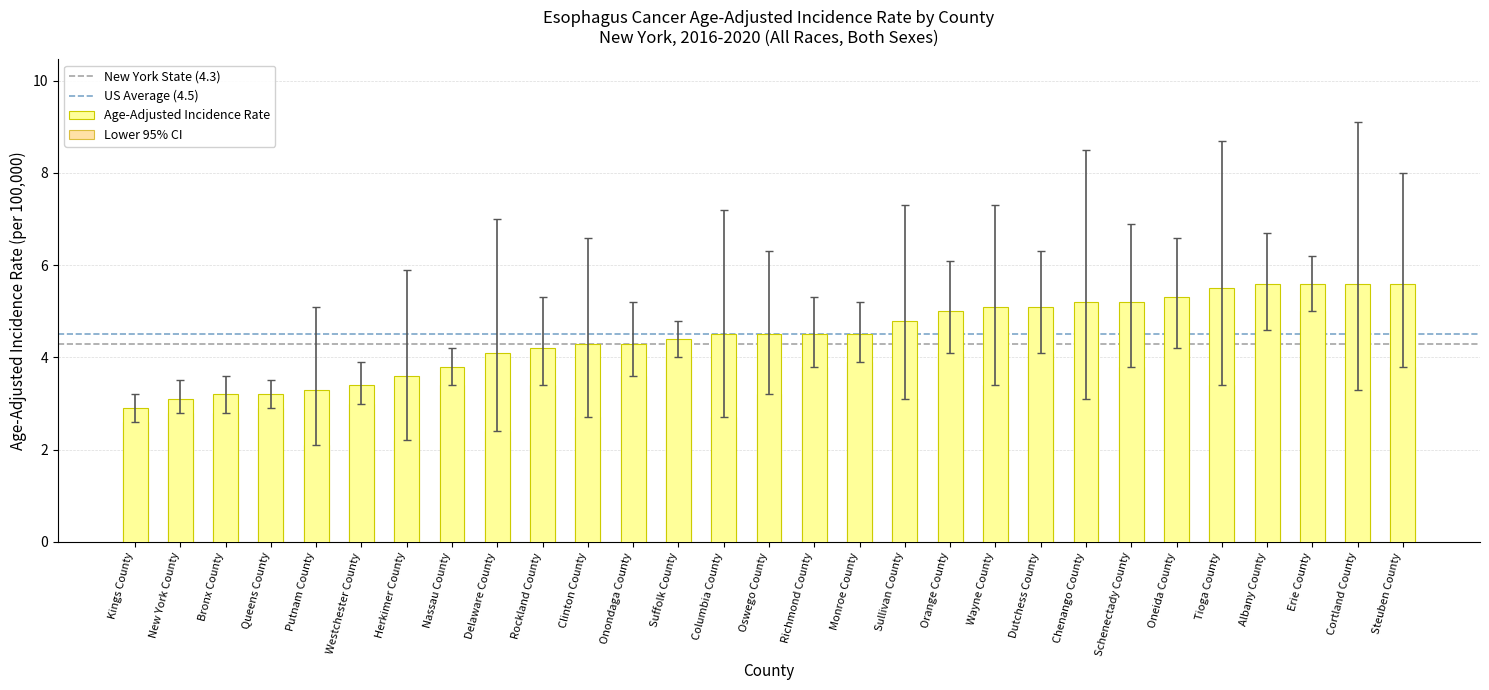

Reading right to left, extract all data points from this chart.

Age-Adjusted Incidence Rate: Steuben County=5.6	Cortland County=5.6	Erie County=5.6	Albany County=5.6	Tioga County=5.5	Oneida County=5.3	Schenectady County=5.2	Chenango County=5.2	Dutchess County=5.1	Wayne County=5.1	Orange County=5.0	Sullivan County=4.8	Monroe County=4.5	Richmond County=4.5	Oswego County=4.5	Columbia County=4.5	Suffolk County=4.4	Onondaga County=4.3	Clinton County=4.3	Rockland County=4.2	Delaware County=4.1	Nassau County=3.8	Herkimer County=3.6	Westchester County=3.4	Putnam County=3.3	Queens County=3.2	Bronx County=3.2	New York County=3.1	Kings County=2.9
Lower 95% CI: Steuben County=3.8	Cortland County=3.3	Erie County=5.0	Albany County=4.6	Tioga County=3.4	Oneida County=4.2	Schenectady County=3.8	Chenango County=3.1	Dutchess County=4.1	Wayne County=3.4	Orange County=4.1	Sullivan County=3.1	Monroe County=3.9	Richmond County=3.8	Oswego County=3.2	Columbia County=2.7	Suffolk County=4.0	Onondaga County=3.6	Clinton County=2.7	Rockland County=3.4	Delaware County=2.4	Nassau County=3.4	Herkimer County=2.2	Westchester County=3.0	Putnam County=2.1	Queens County=2.9	Bronx County=2.8	New York County=2.8	Kings County=2.6
Upper 95% CI: Steuben County=8.0	Cortland County=9.1	Erie County=6.2	Albany County=6.7	Tioga County=8.7	Oneida County=6.6	Schenectady County=6.9	Chenango County=8.5	Dutchess County=6.3	Wayne County=7.3	Orange County=6.1	Sullivan County=7.3	Monroe County=5.2	Richmond County=5.3	Oswego County=6.3	Columbia County=7.2	Suffolk County=4.8	Onondaga County=5.2	Clinton County=6.6	Rockland County=5.3	Delaware County=7.0	Nassau County=4.2	Herkimer County=5.9	Westchester County=3.9	Putnam County=5.1	Queens County=3.5	Bronx County=3.6	New York County=3.5	Kings County=3.2